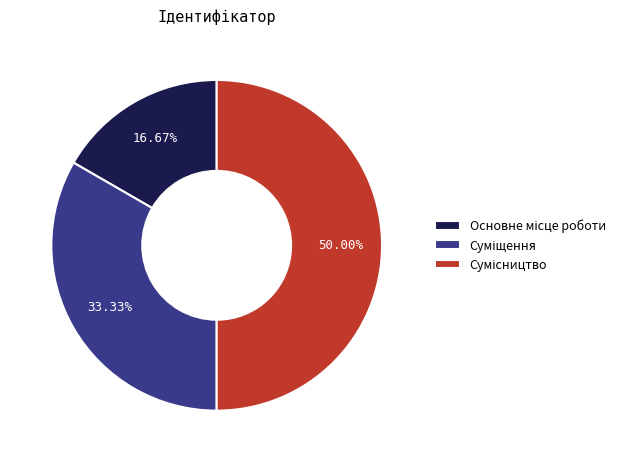

Is Сумісництво the majority of the pie?

No